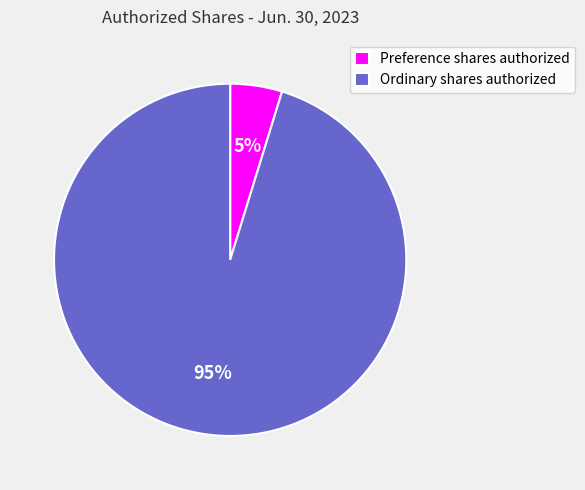

Which has a higher value, Preference shares authorized or Ordinary shares authorized?

Ordinary shares authorized